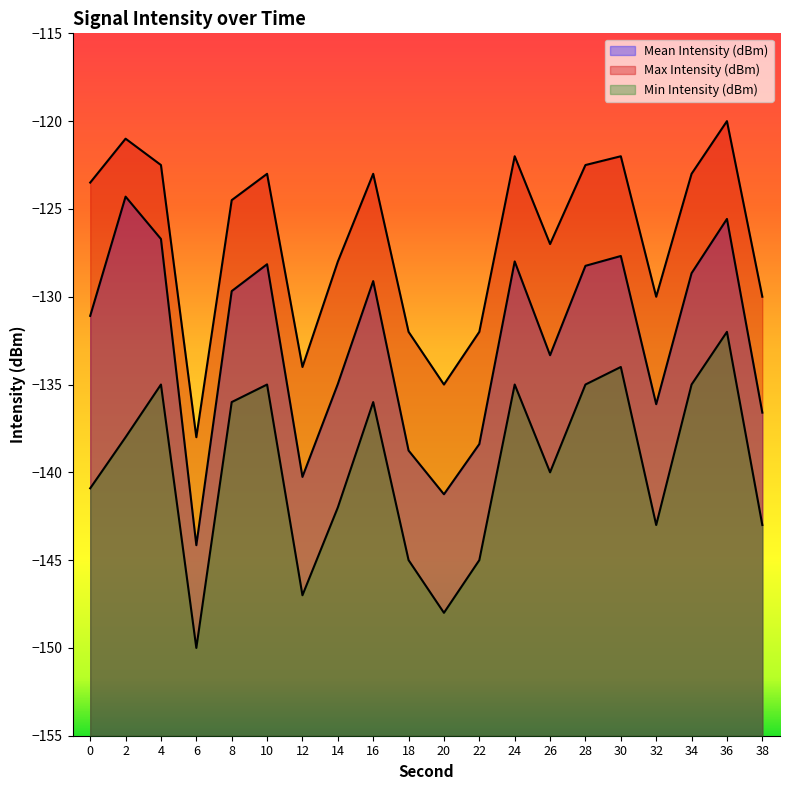

True or false: Mean Intensity (dBm) and Min Intensity (dBm) cross at least once.

False